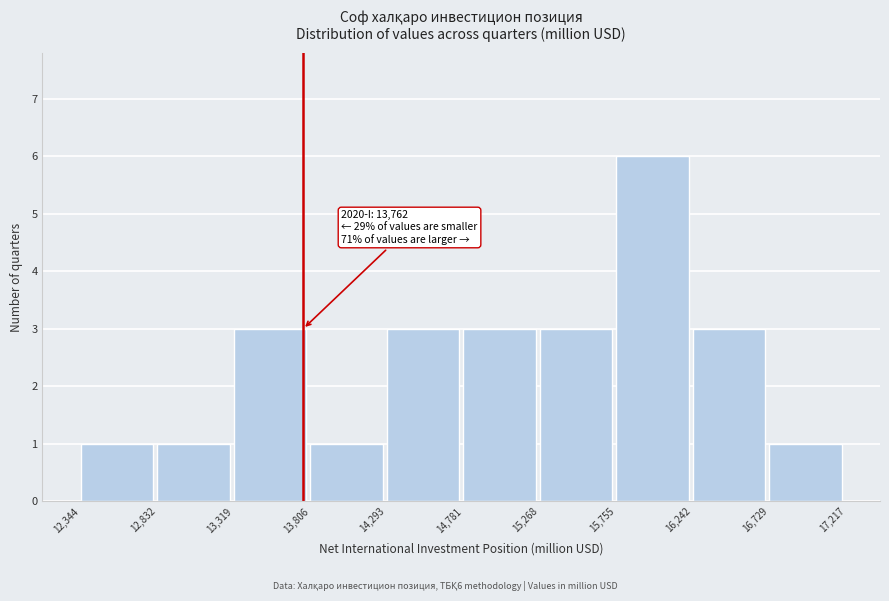

Over which range of the x-axis is the bar tallest?

15,755 to 16,242